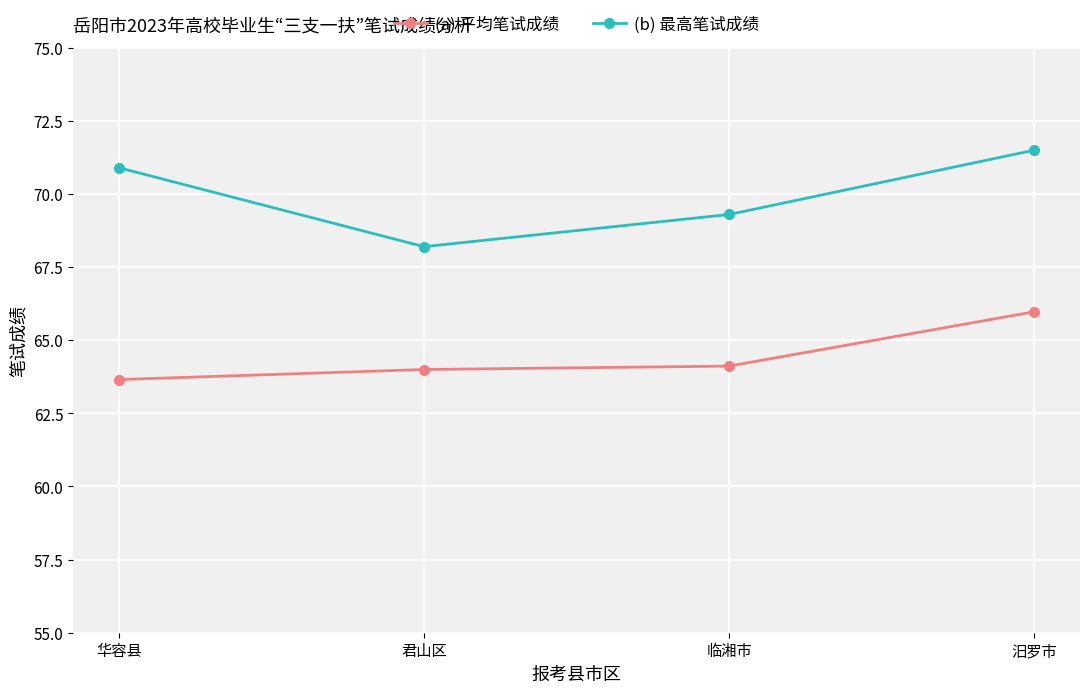

True or false: (a) 平均笔试成绩 has more than 2 points higher than both neighbors.

False